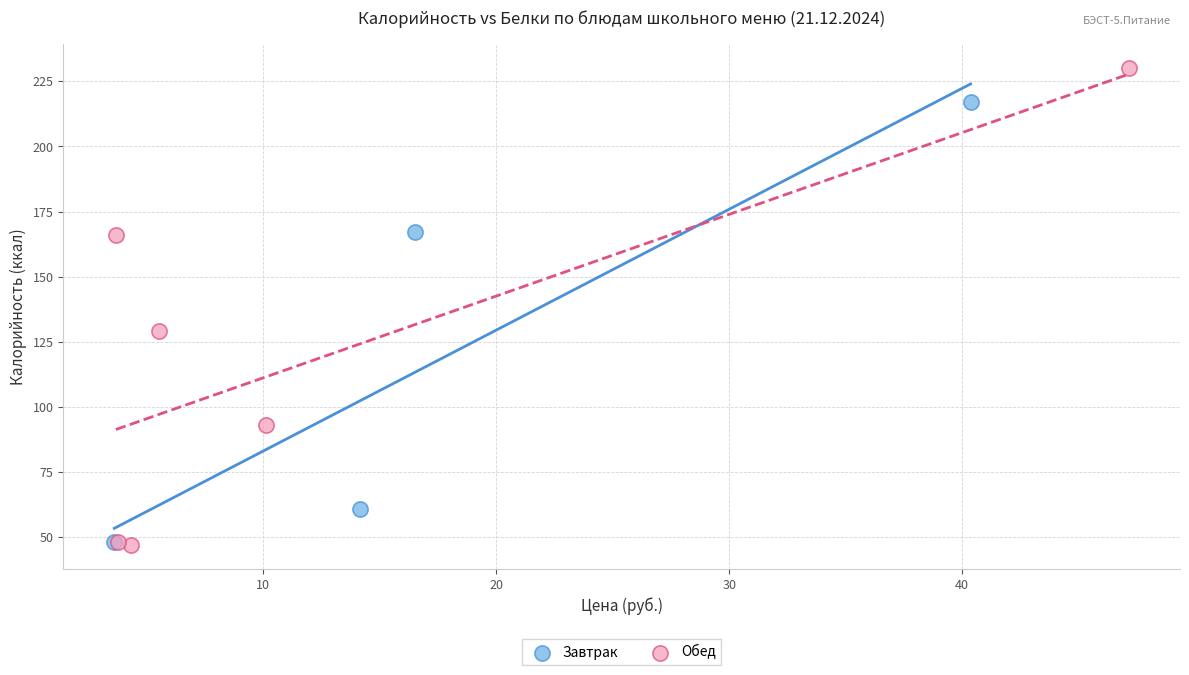

Which series has the widest spread of Y values?

Обед